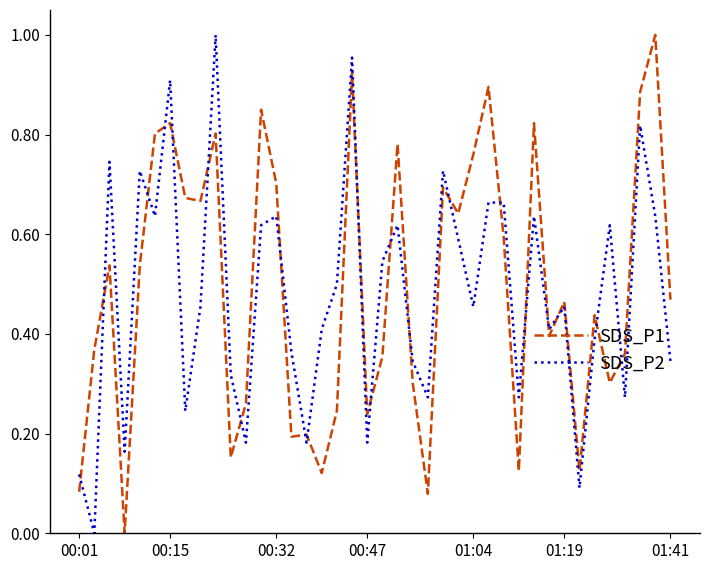

What is the greatest value displayed?

1.0